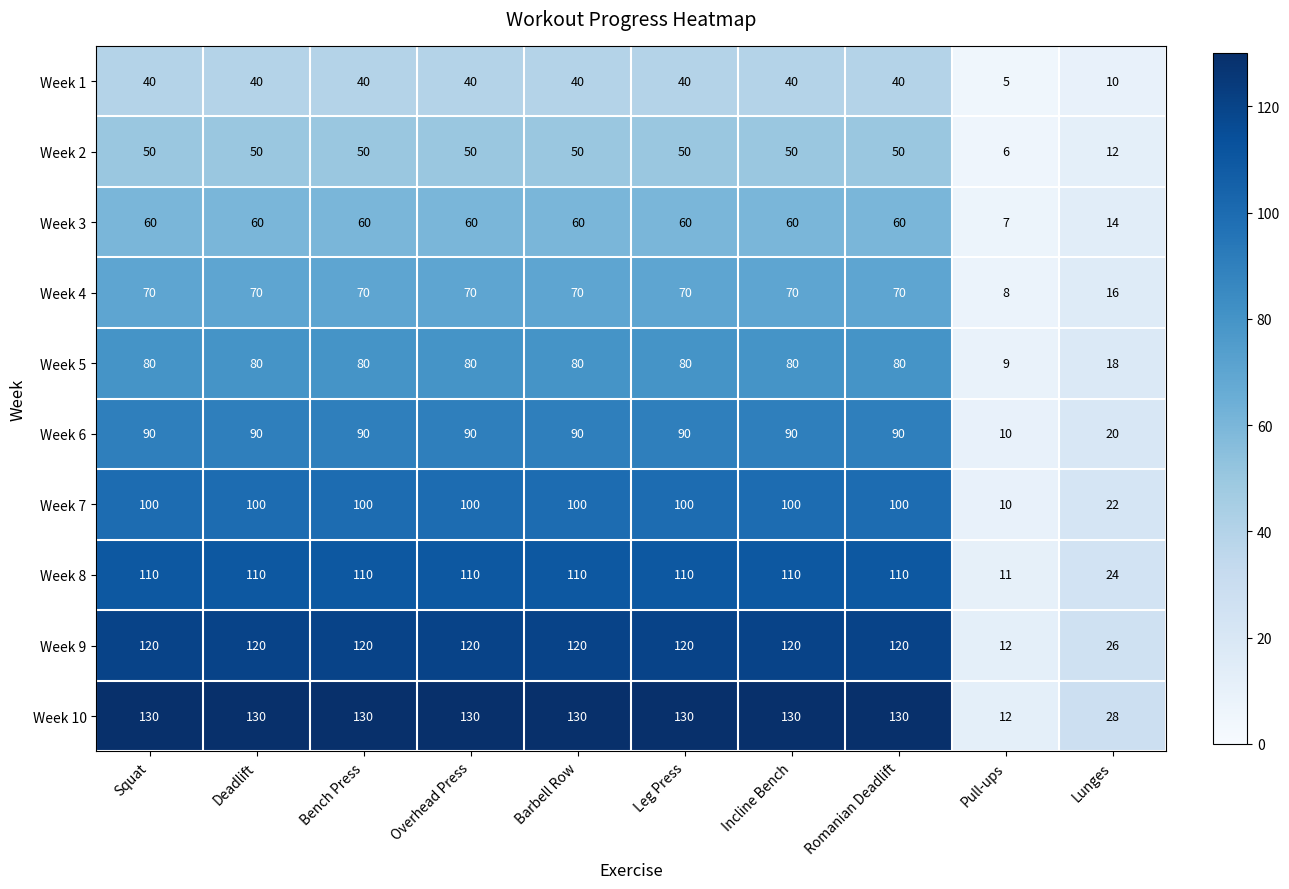

What is the difference between the Week 3 values at Overhead Press and Lunges?

46